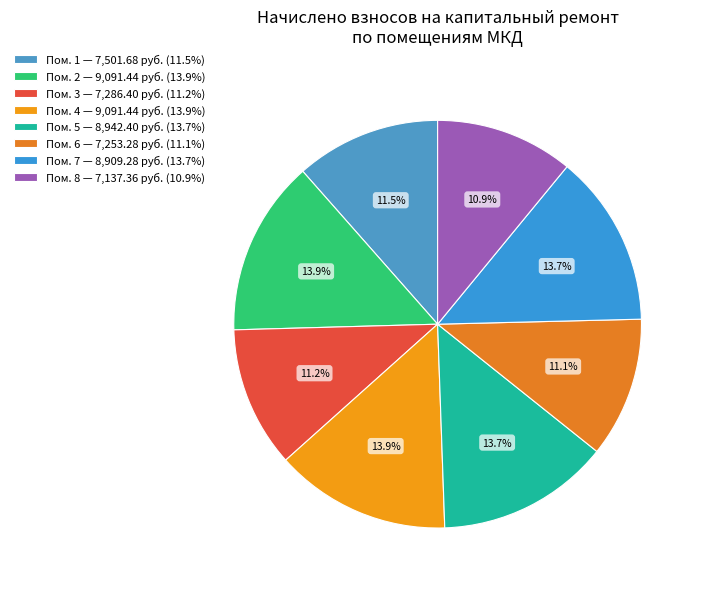

Rank the categories by value from lowest to highest.

8, 6, 3, 1, 7, 5, 2, 4